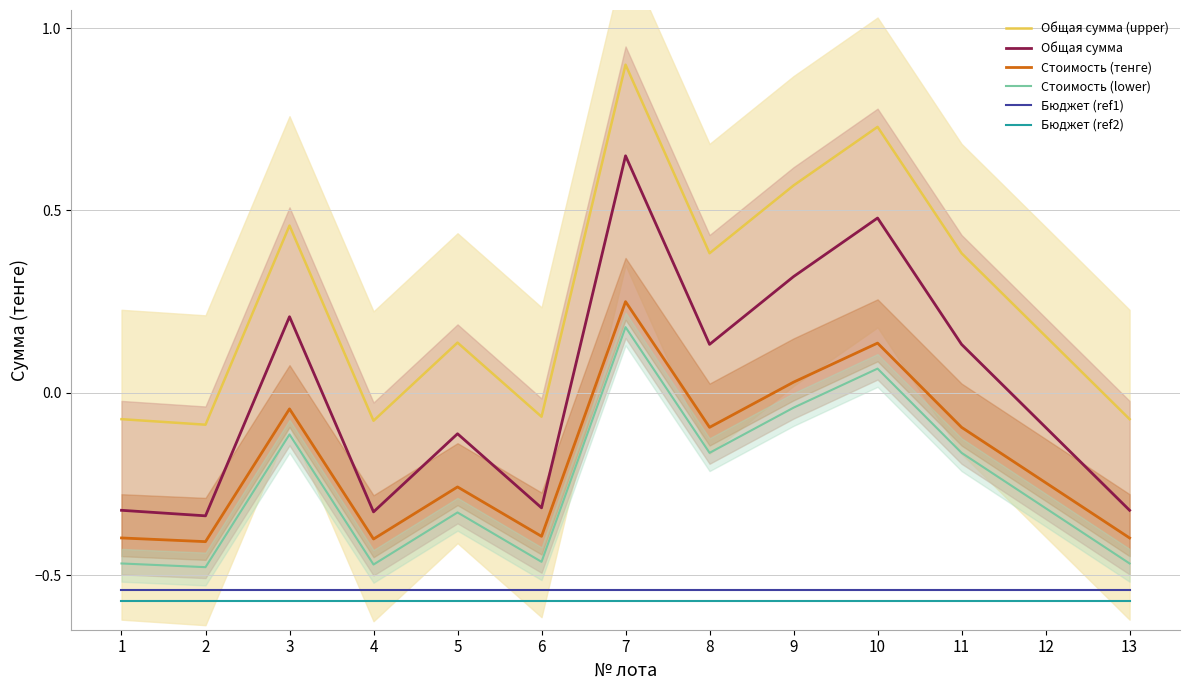

Between 13 and 6, which is larger?

6